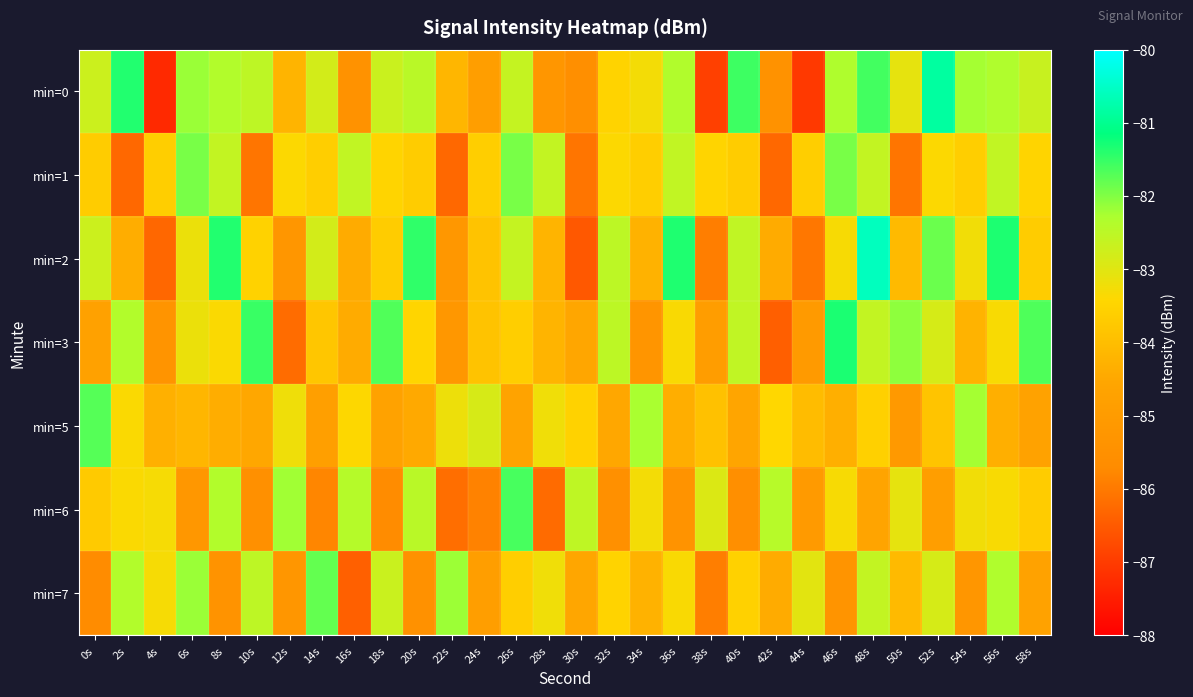

What is the maximum value shown in the chart?

-80.6